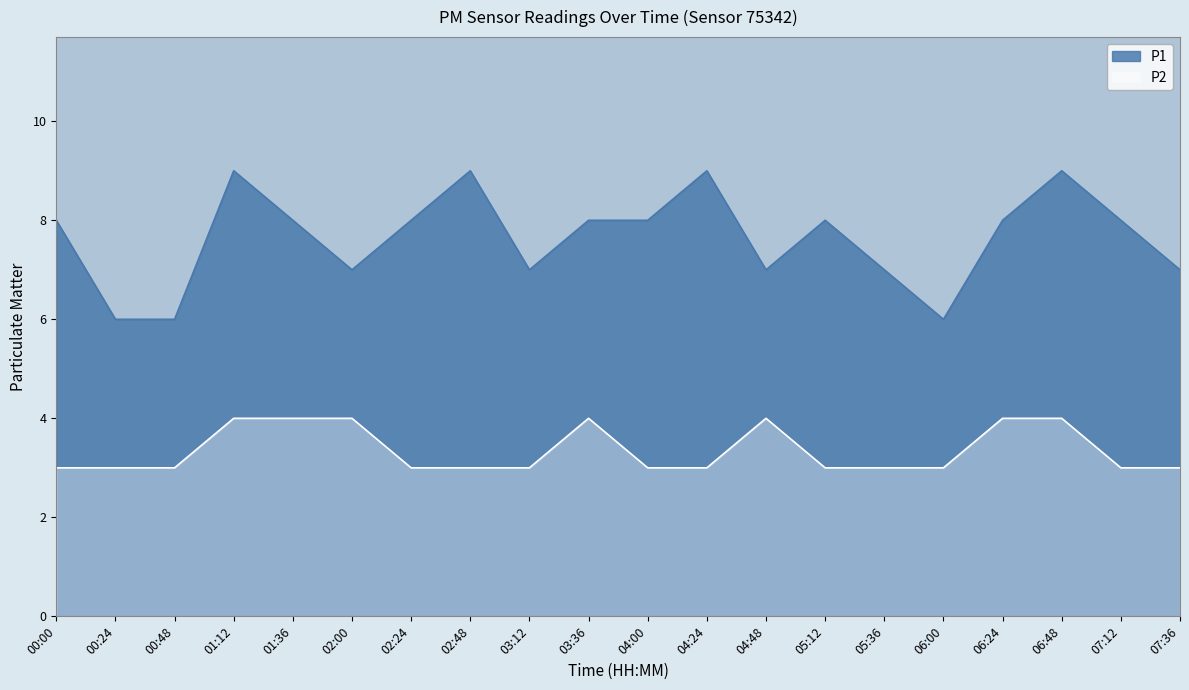

At which category does the chart reach its peak across all series?

01:12